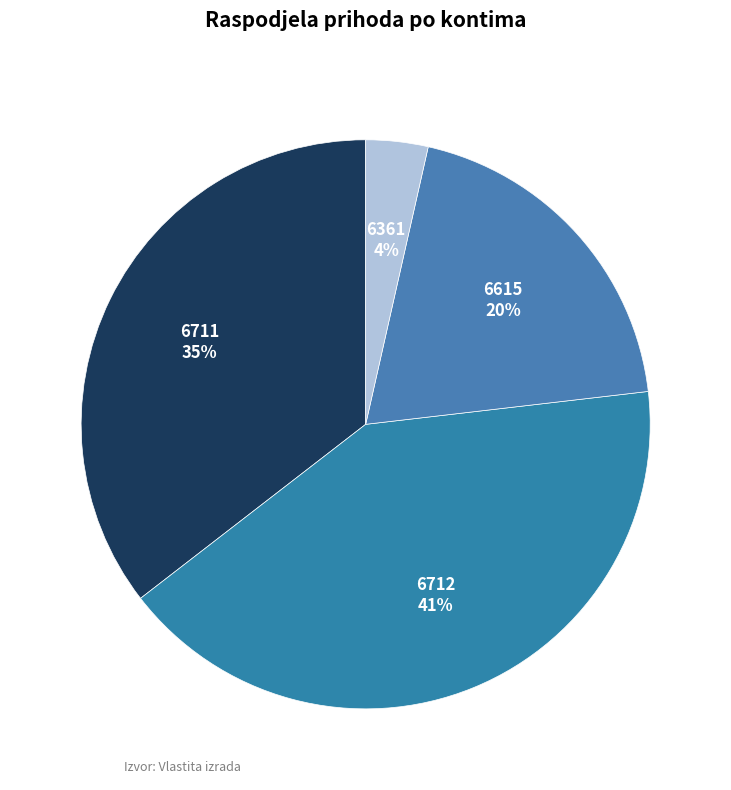

What is the largest slice in the pie chart?

6712